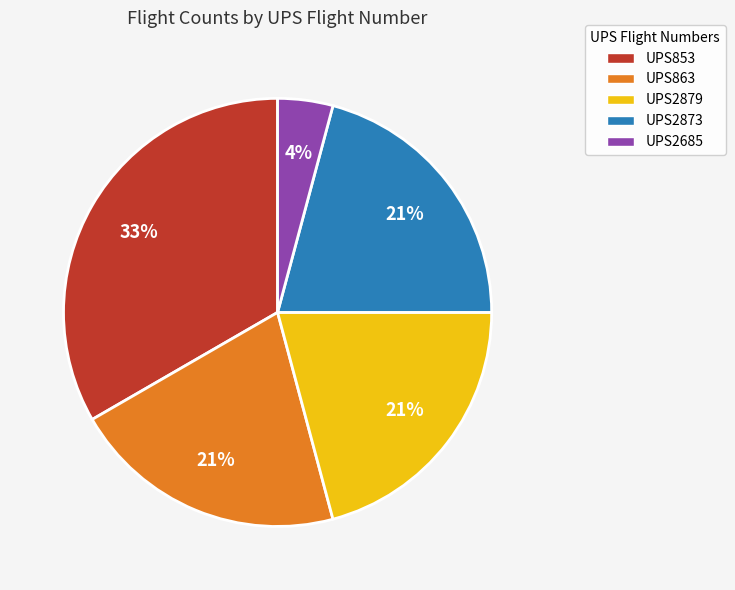

Count the number of slices in the pie.

5